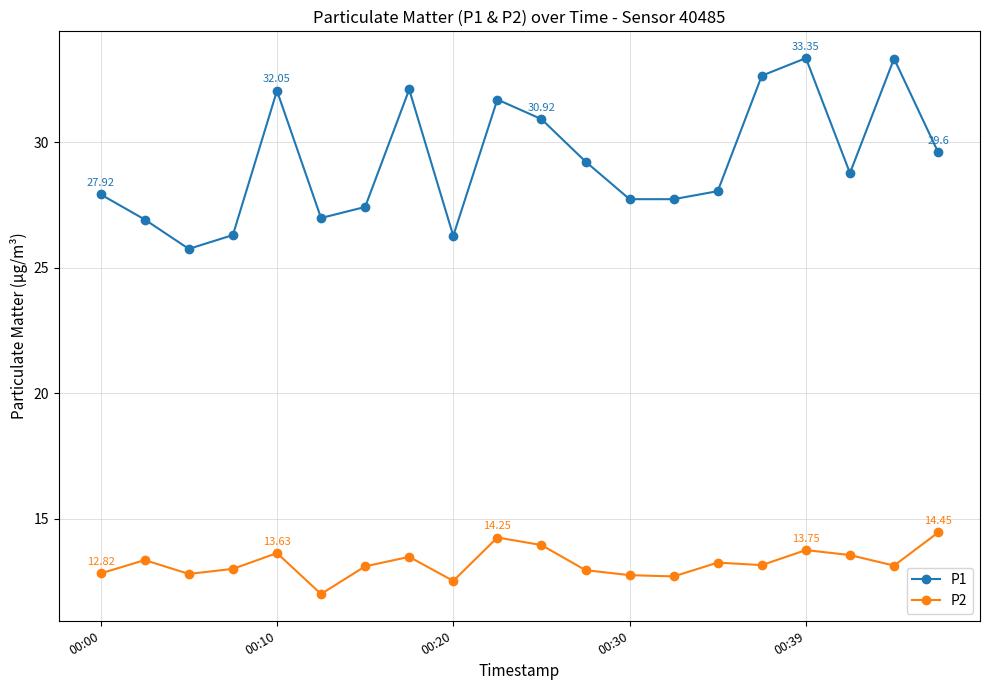

Which series has the largest total across all categories?

P1